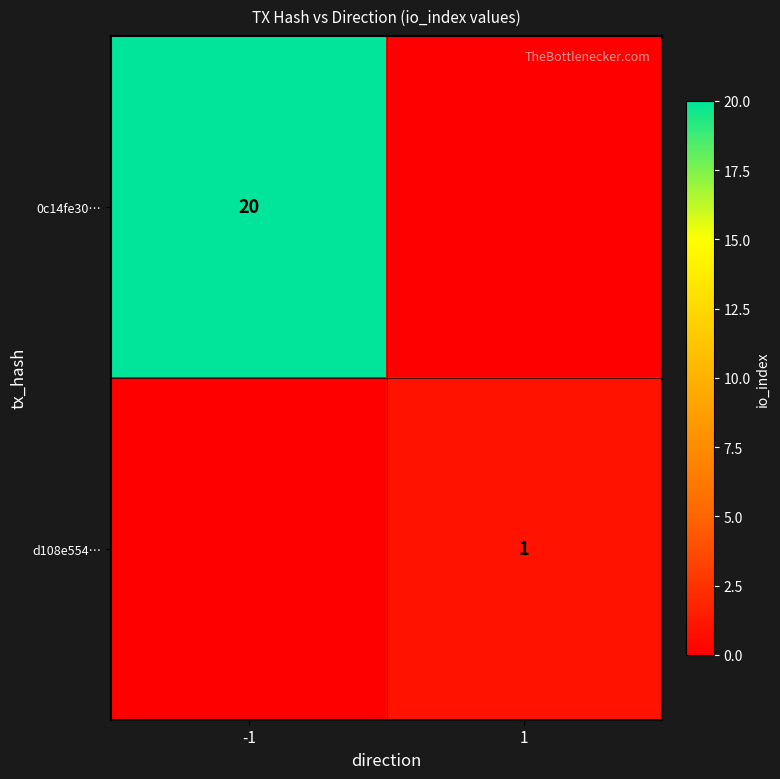

Count the number of categories in the chart.

2